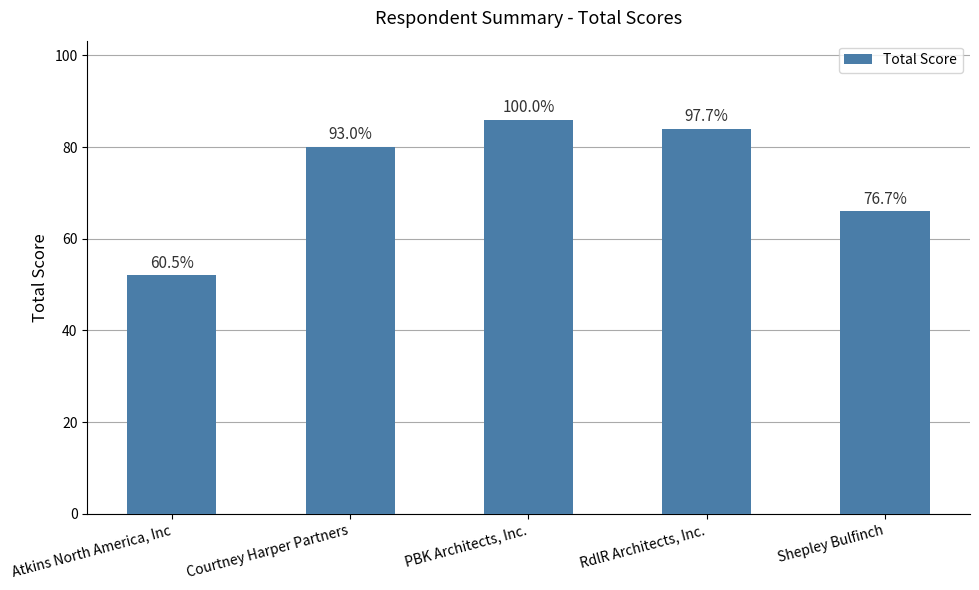

Reading left to right, extract all data points from this chart.

52	80	86	84	66